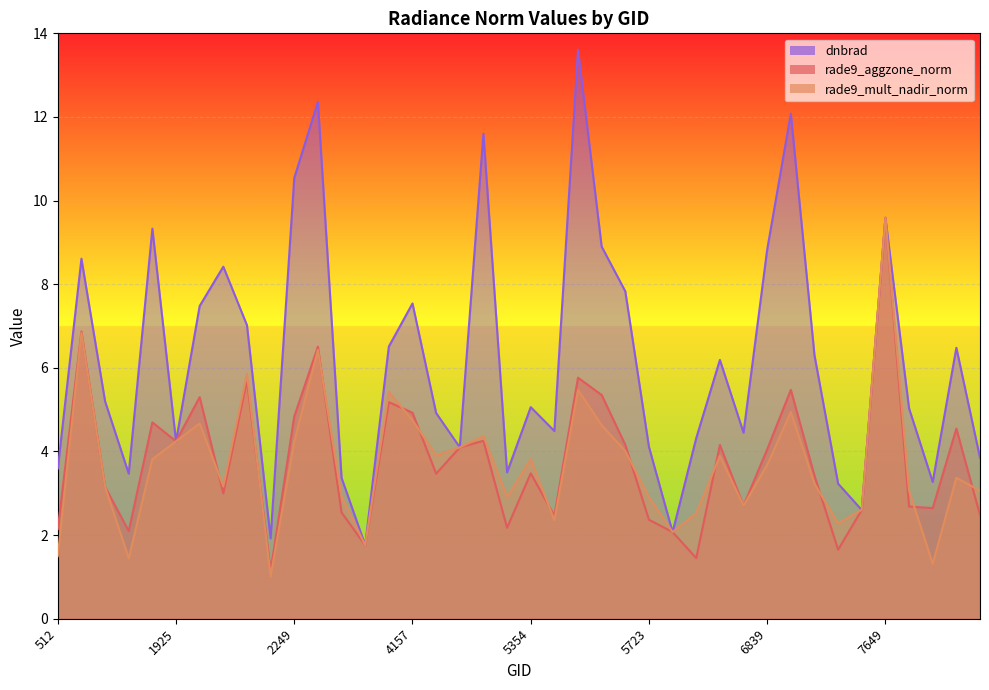

Where is the first local maximum for rade9_mult_nadir_norm?

1034